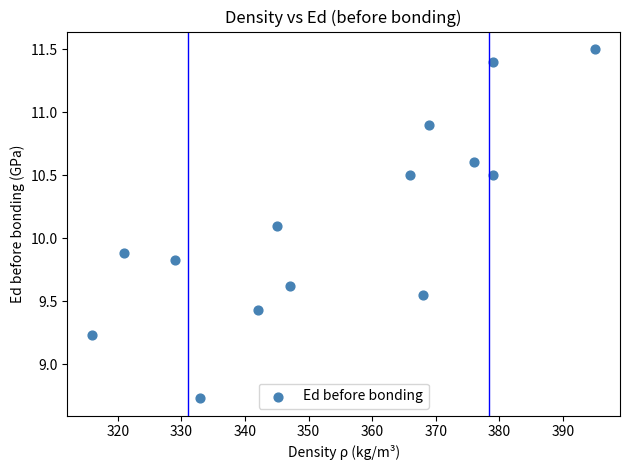

What is the range of Y values (max minus min)?

2.8